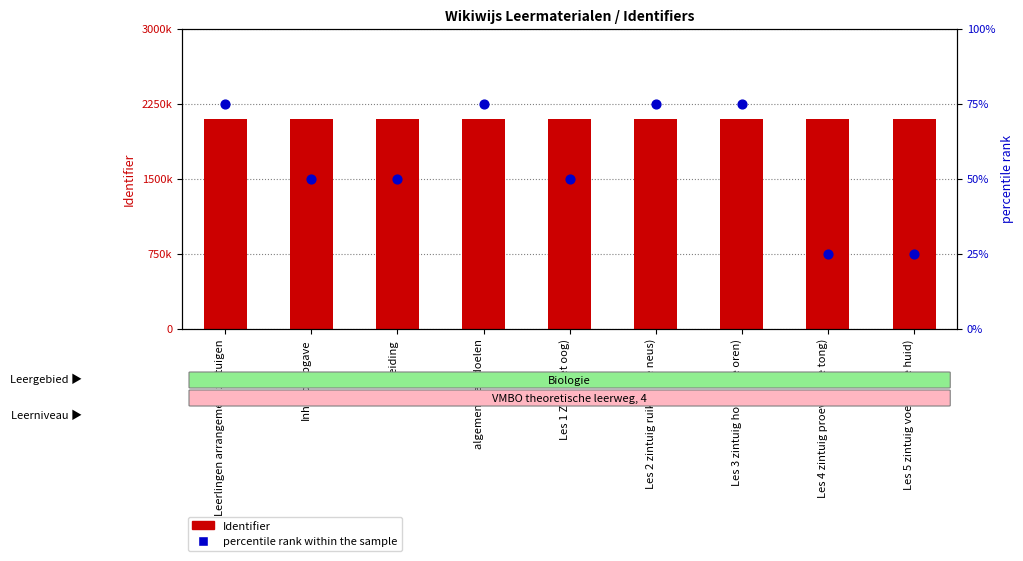

At how many categories does at least one series exceed 324912?

9